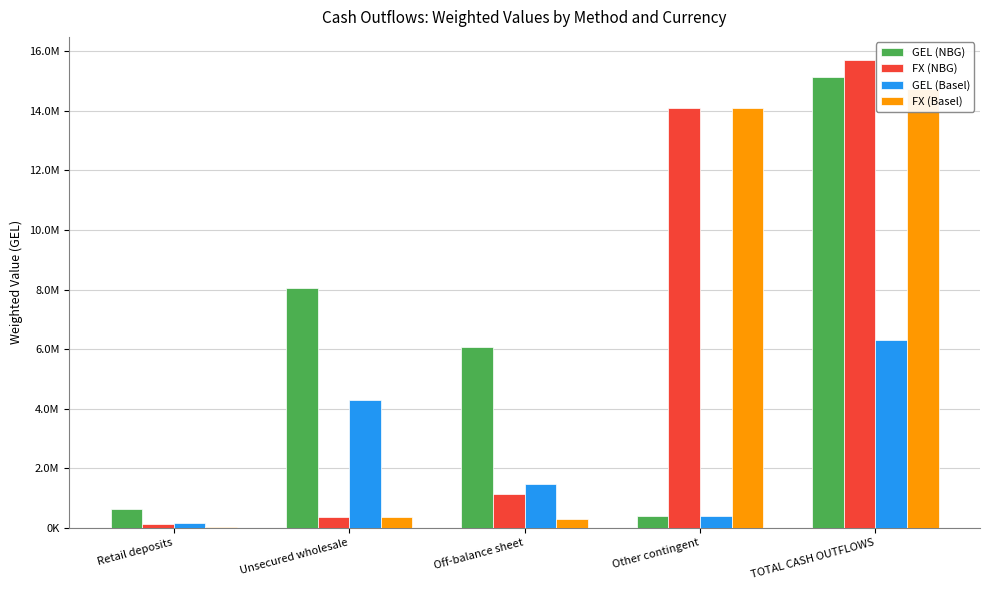

The GEL (Basel) series shows 382562.8 at Other contingent. True or false?

True